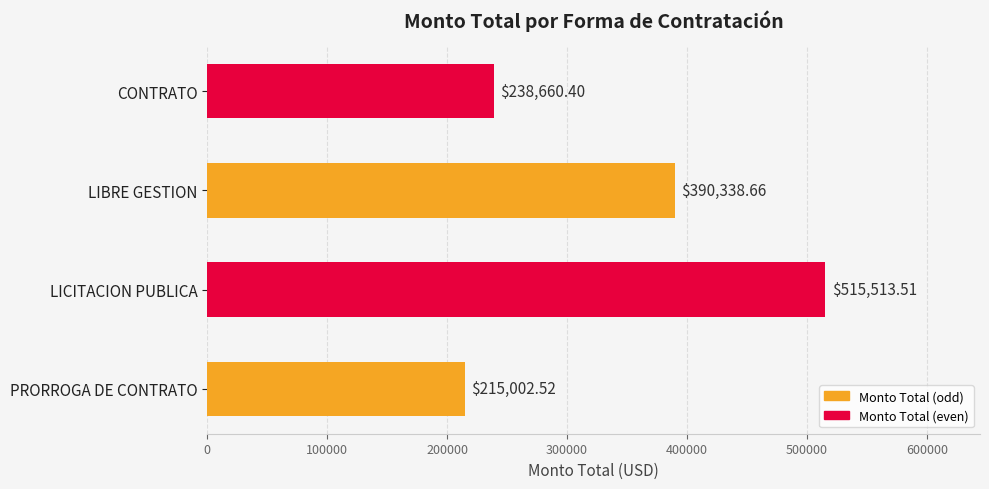

Count the number of data series in this chart.

1